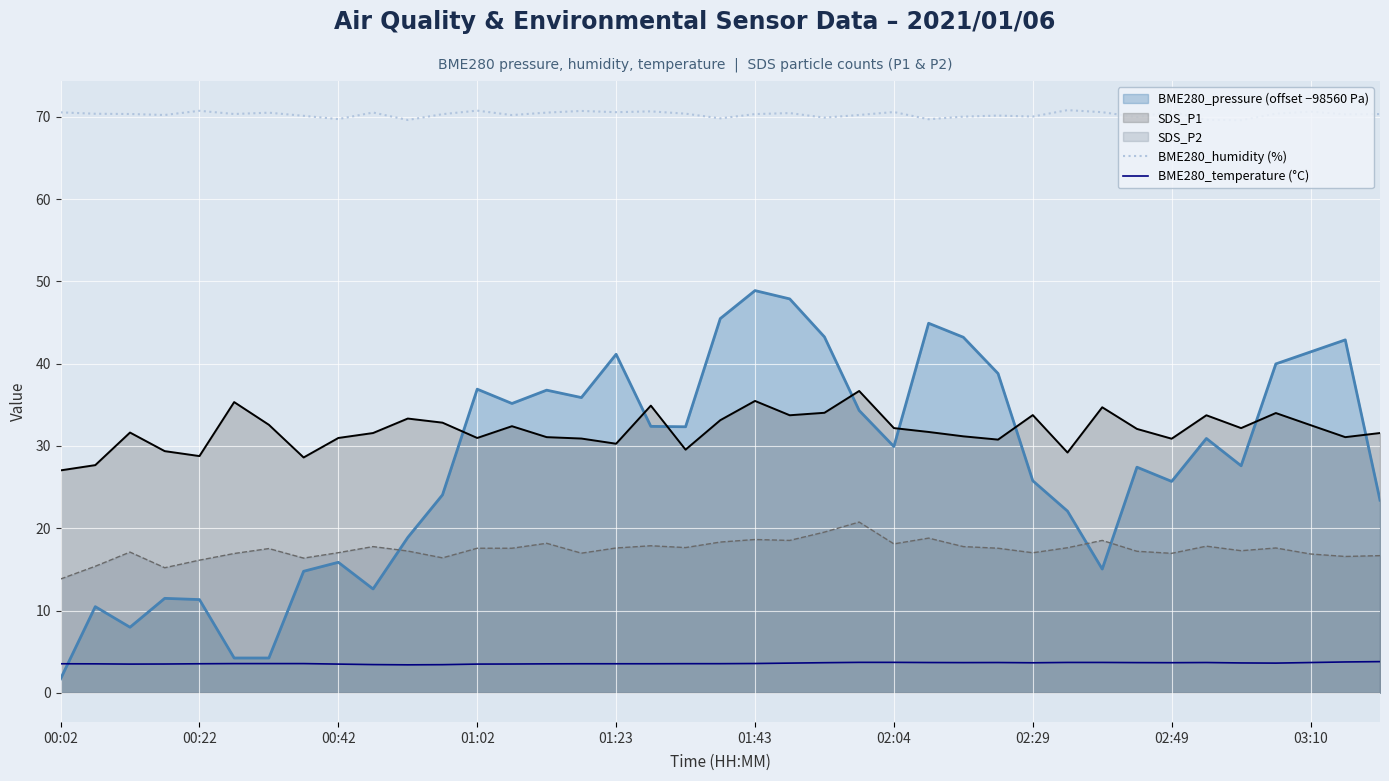

Does the chart display data point markers on the line(s)?

No